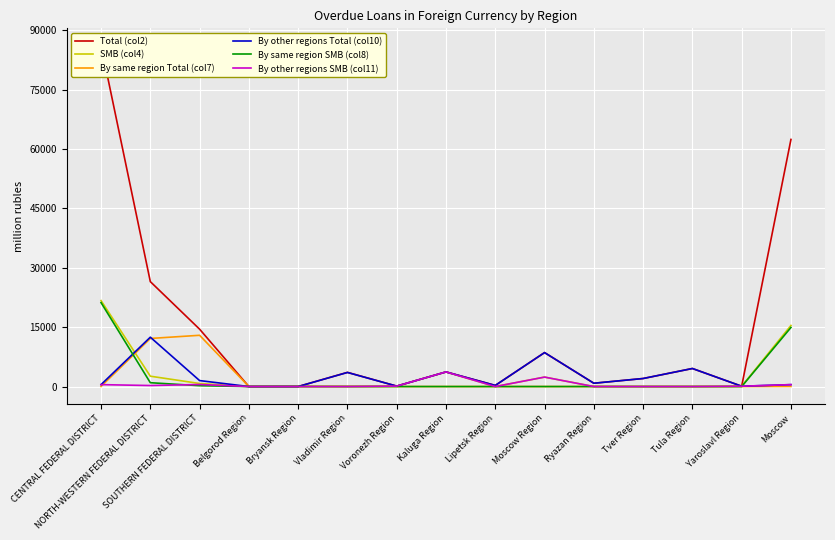

Is it true that By other regions Total (col10) equals 836 at Ryazan Region?

True